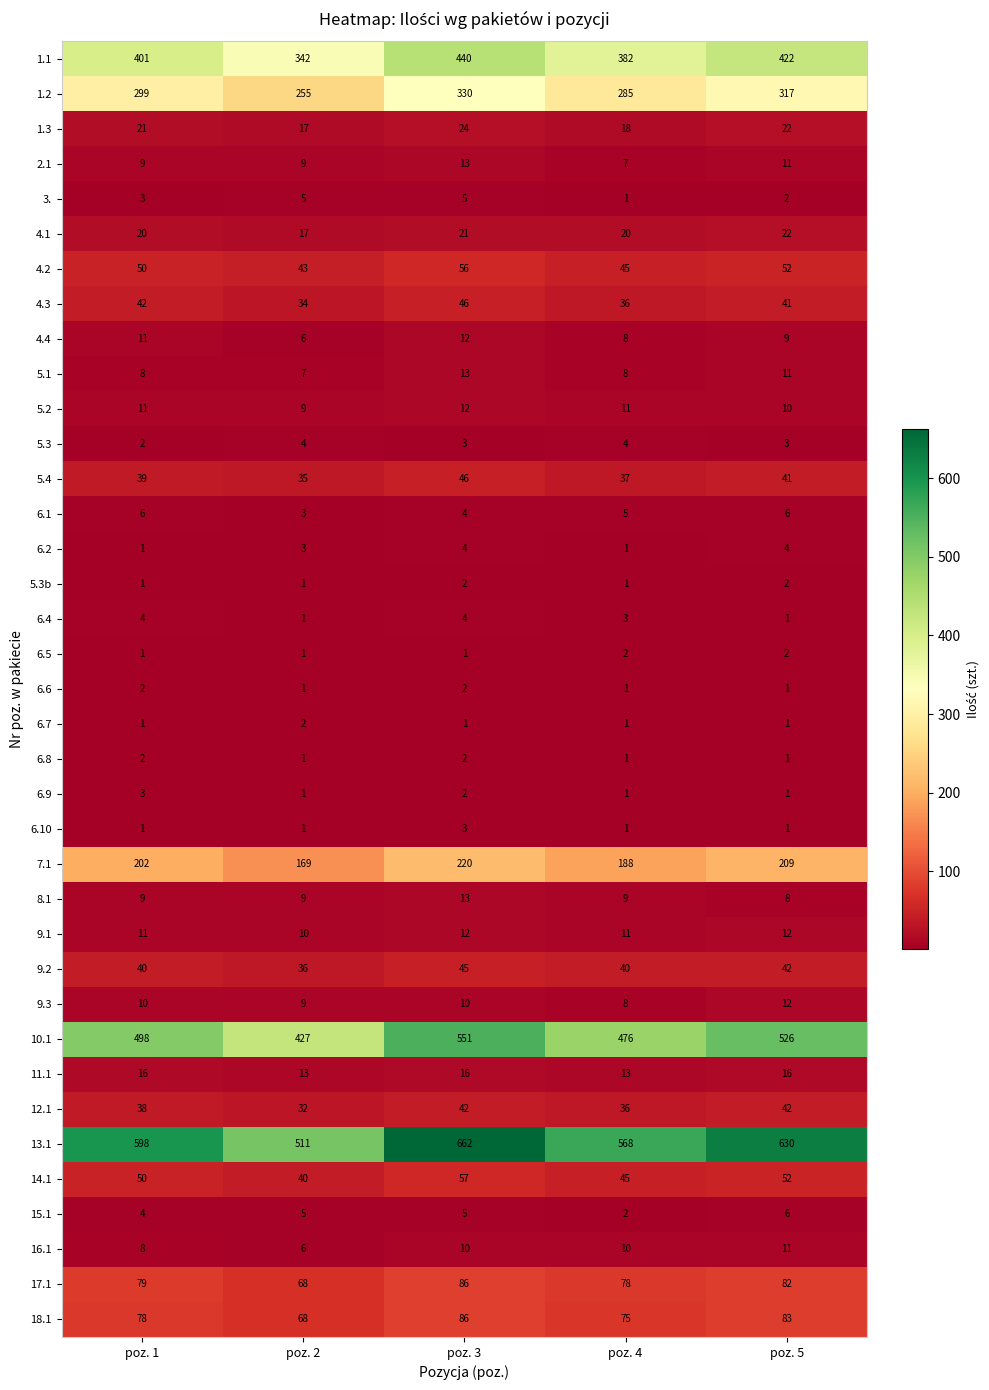

What is the spread (max minus min) of values at poz. 5?

629